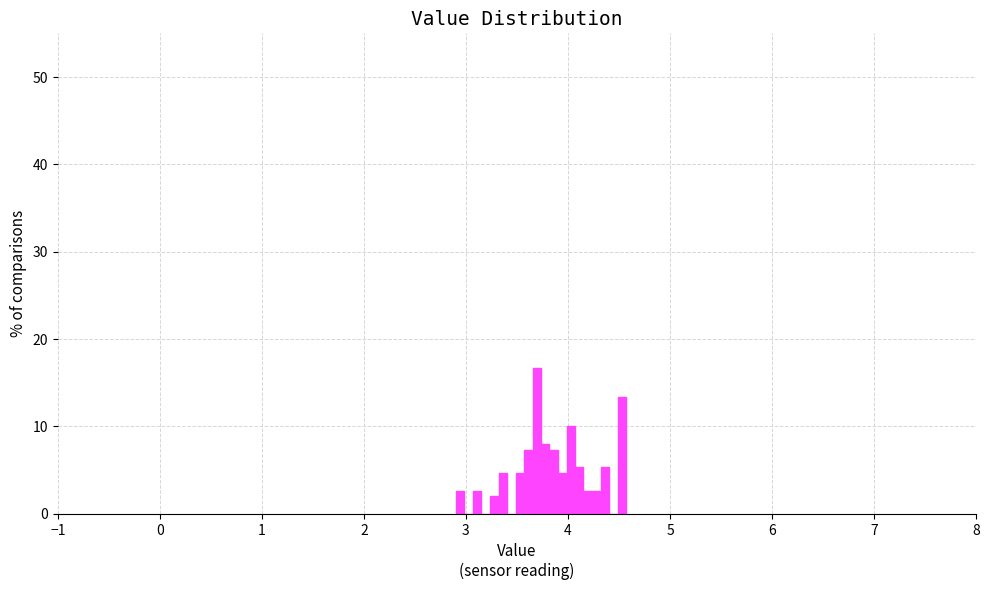

Read against the x-axis, roughly where is the centre of the tallest bar?

3.7